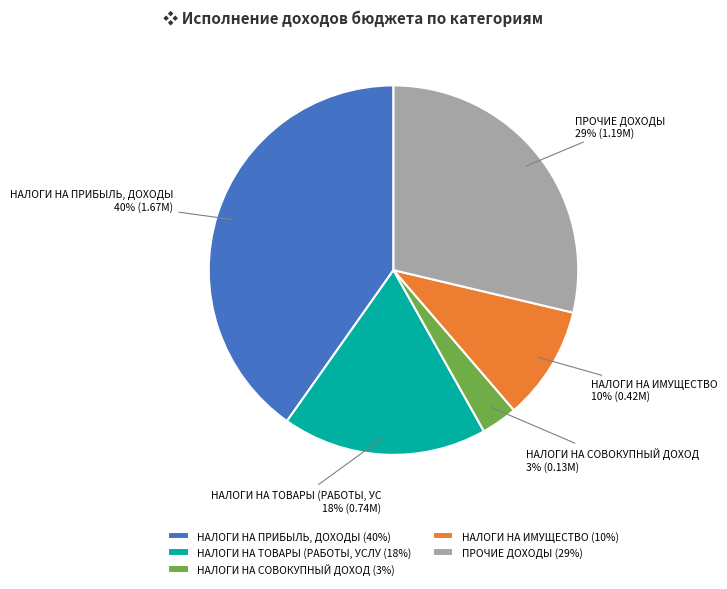

Is the sum of НАЛОГИ НА ИМУЩЕСТВО (10%) and ПРОЧИЕ ДОХОДЫ (29%) greater than half?

No